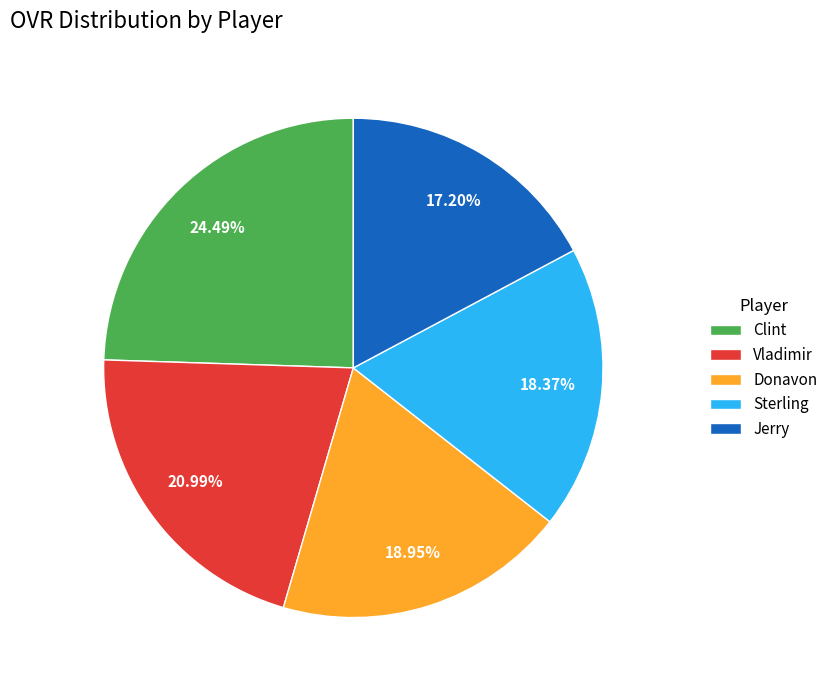

How many slices are in this pie chart?

5